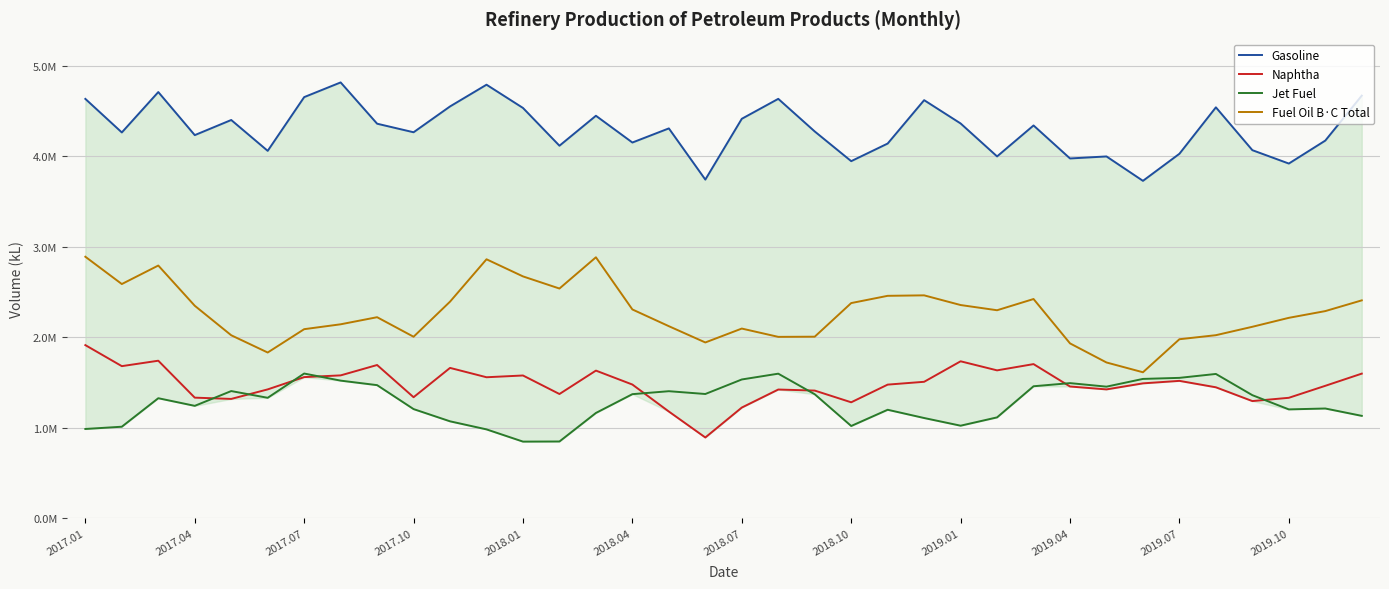

Reading right to left, extract all data points from this chart.

Gasoline: 4670035	4173237	3919385	4067272	4540792	4027566	3728293	3998050	3975684	4340400	3998267	4362545	4620132	4140522	3945933	4274087	4634614	4414155	3742118	4307986	4151843	4447665	4116473	4533835	4790918	4550792	4265250	4359916	4816179	4653714	4059767	4400877	4233603	4709684	4263246	4634038
Naphtha: 1597448	1462822	1330312	1294023	1446417	1517490	1489917	1423129	1455174	1702745	1633552	1733734	1507254	1475997	1280574	1410192	1421726	1222442	891666	1178422	1476801	1630960	1372138	1576910	1557451	1660775	1336773	1692711	1578021	1559049	1423166	1317884	1331993	1740190	1680196	1912539
Jet Fuel: 1130793	1212052	1202179	1359344	1593921	1550692	1538967	1453454	1492557	1457816	1113915	1022039	1106901	1198118	1018706	1369591	1596933	1532878	1372338	1403267	1370434	1162757	847431	846099	981285	1070340	1205500	1470219	1520095	1598492	1330285	1404751	1241356	1325671	1010686	985804
Fuel Oil B·C Total: 2407217	2288649	2214177	2115266	2022361	1977637	1612512	1720732	1931805	2422083	2298027	2355587	2462676	2457430	2377291	2005698	2003848	2095531	1941948	2121809	2306725	2883294	2538055	2672089	2861325	2393092	2005077	2221101	2142716	2088745	1830843	2021453	2347660	2792178	2587601	2889423